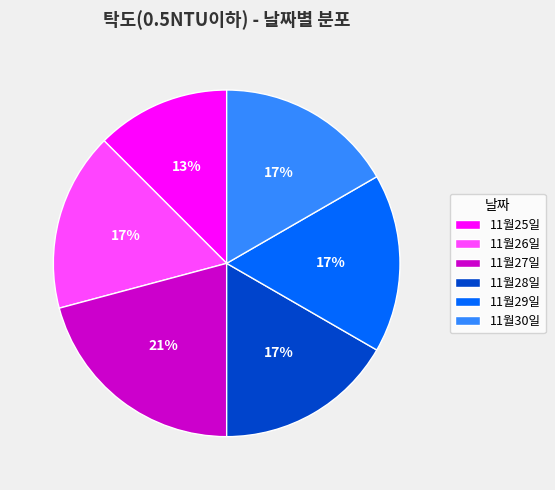

Which slice is the smallest?

11월25일